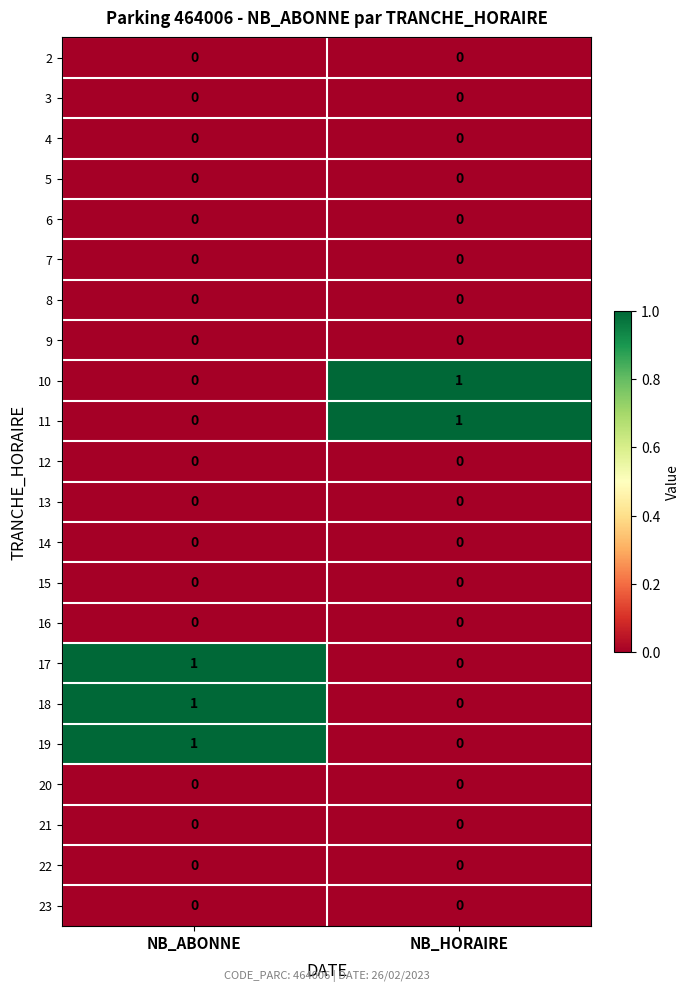

True or false: 21 has a value of 0 at NB_ABONNE.

True